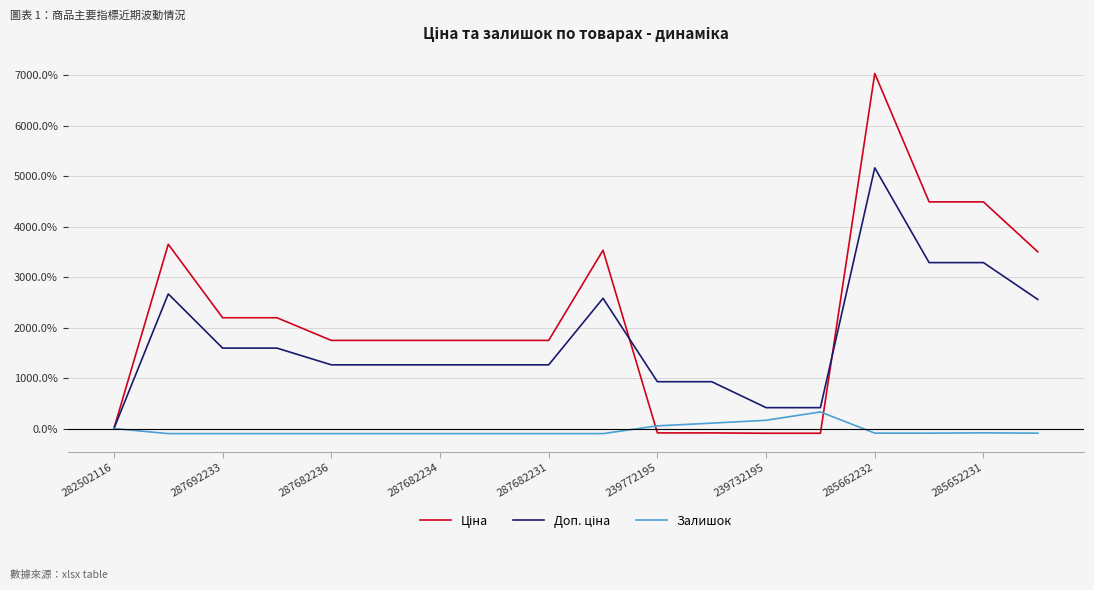

What is the highest value of the Залишок series?

329.3